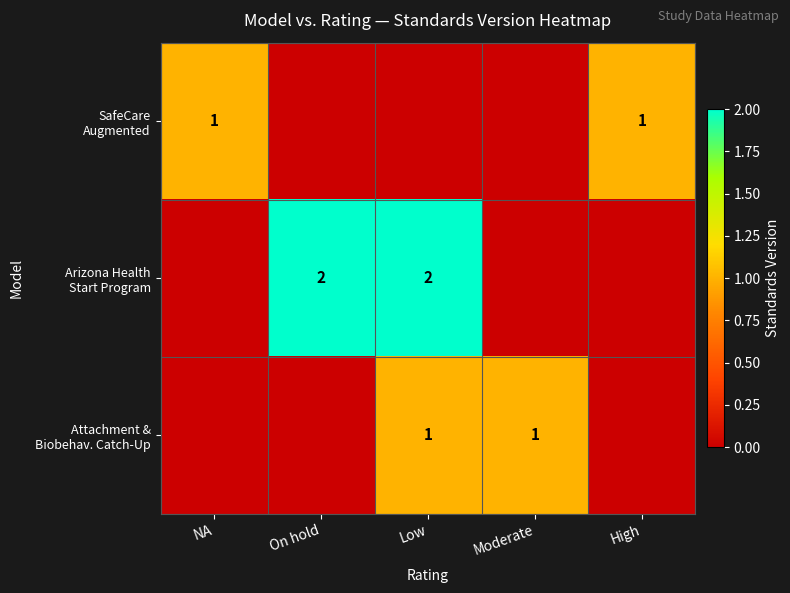

The Attachment & Biobehav. Catch-Up series shows 1 at Low. True or false?

True